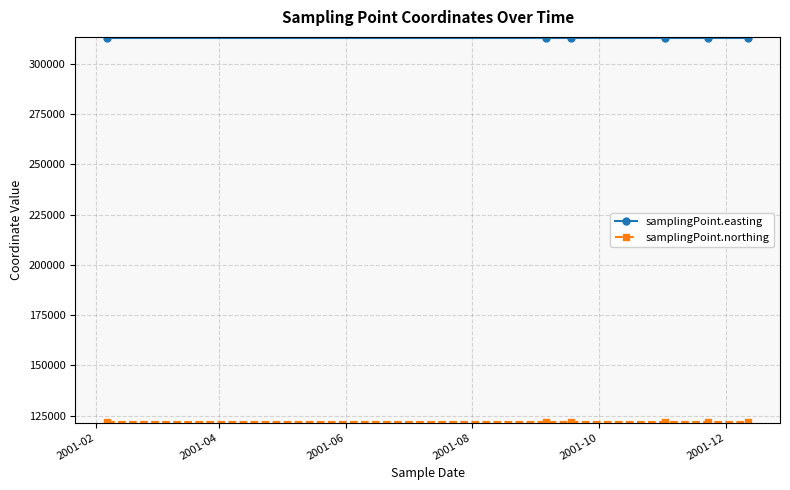

Which series has the largest total across all categories?

samplingPoint.easting